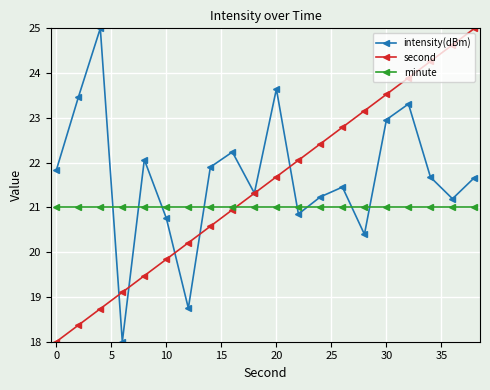

At how many categories does at least one series exceed 24?

4